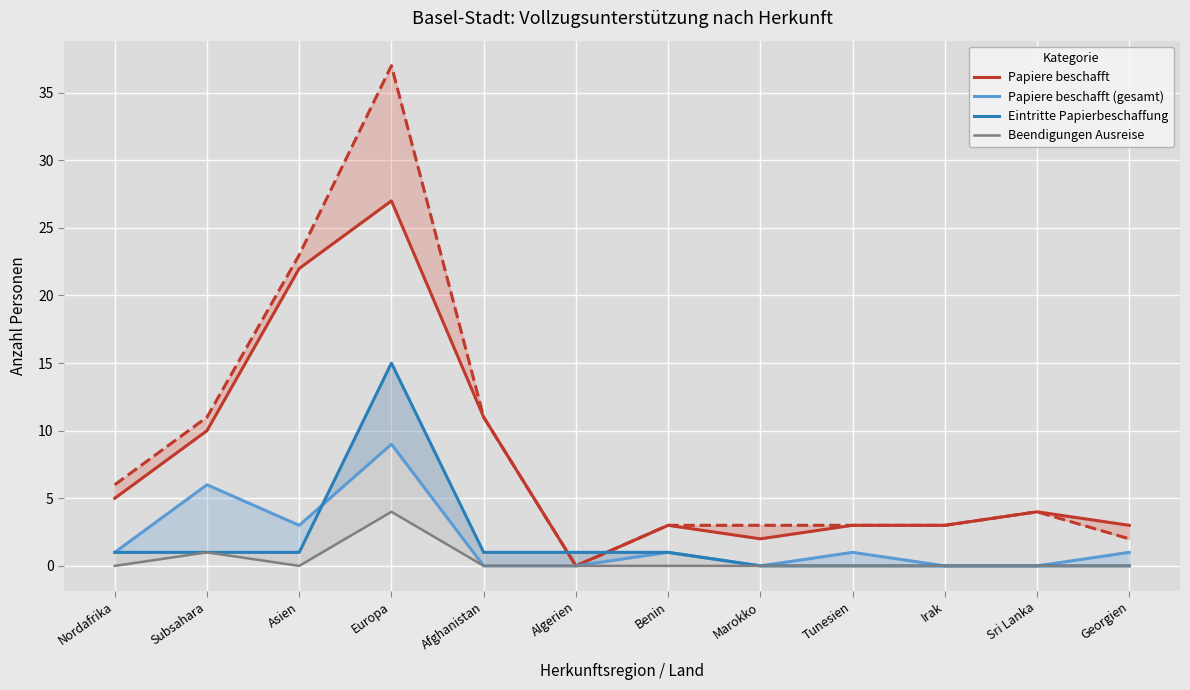

True or false: Papiere beschafft has more than 2 points higher than both neighbors.

True